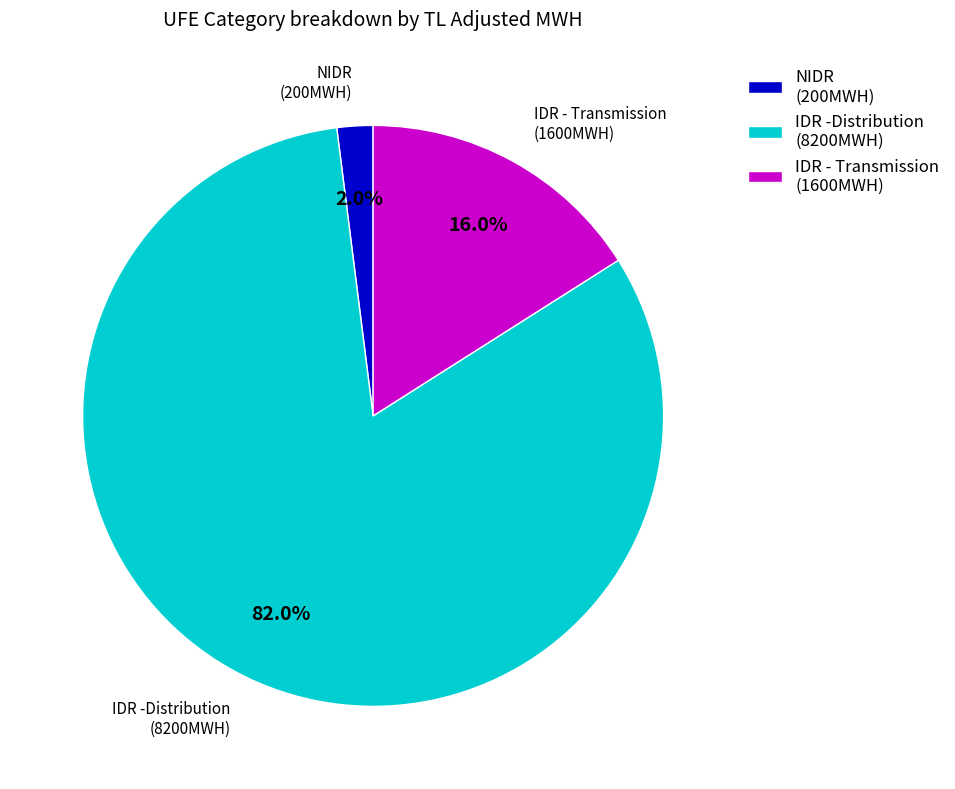

What percentage is the IDR -Distribution slice, to the nearest percent?

82%